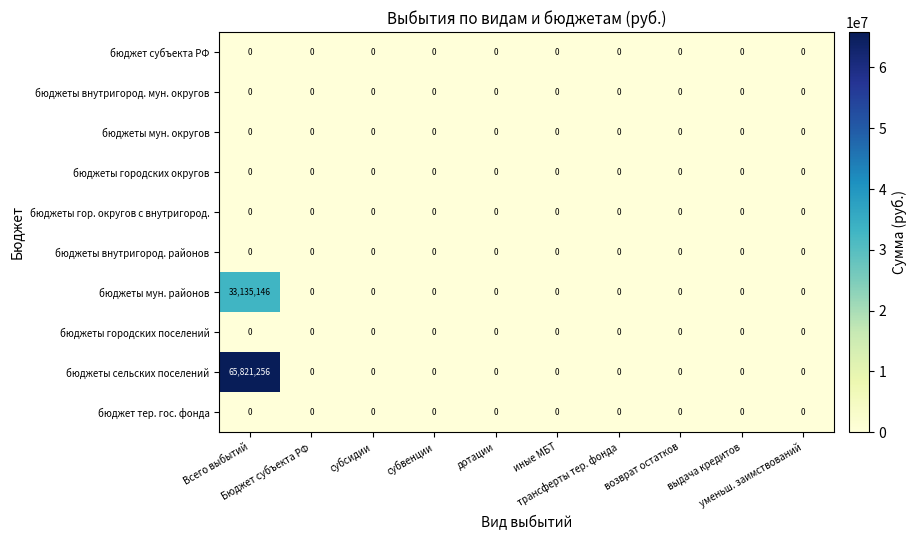

At how many categories does at least one series exceed 31885759?

1